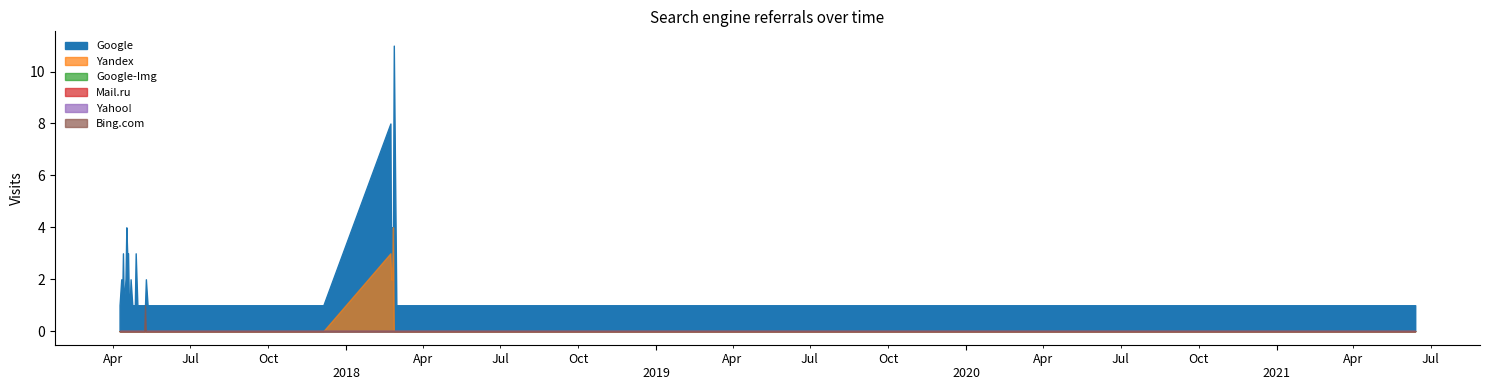

What are all the series names shown in the legend?

Google, Yandex, Google-Img, Mail.ru, Yahoo!, Bing.com